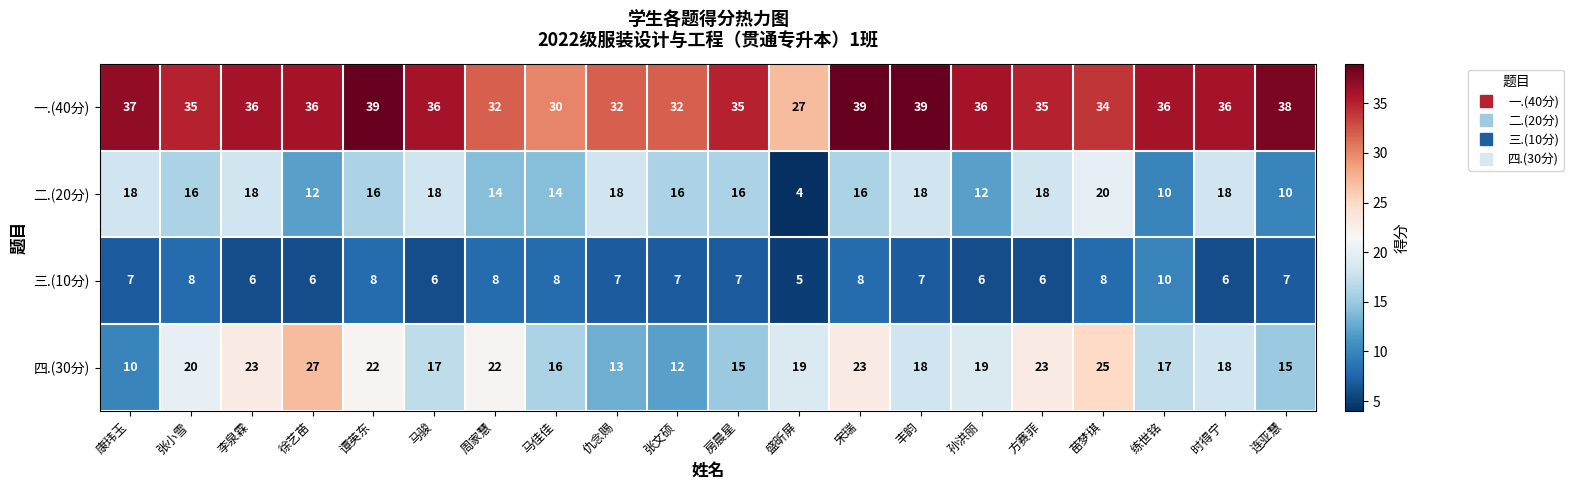

What is the difference between the maximum and minimum values in the 四.(30分) series?

17